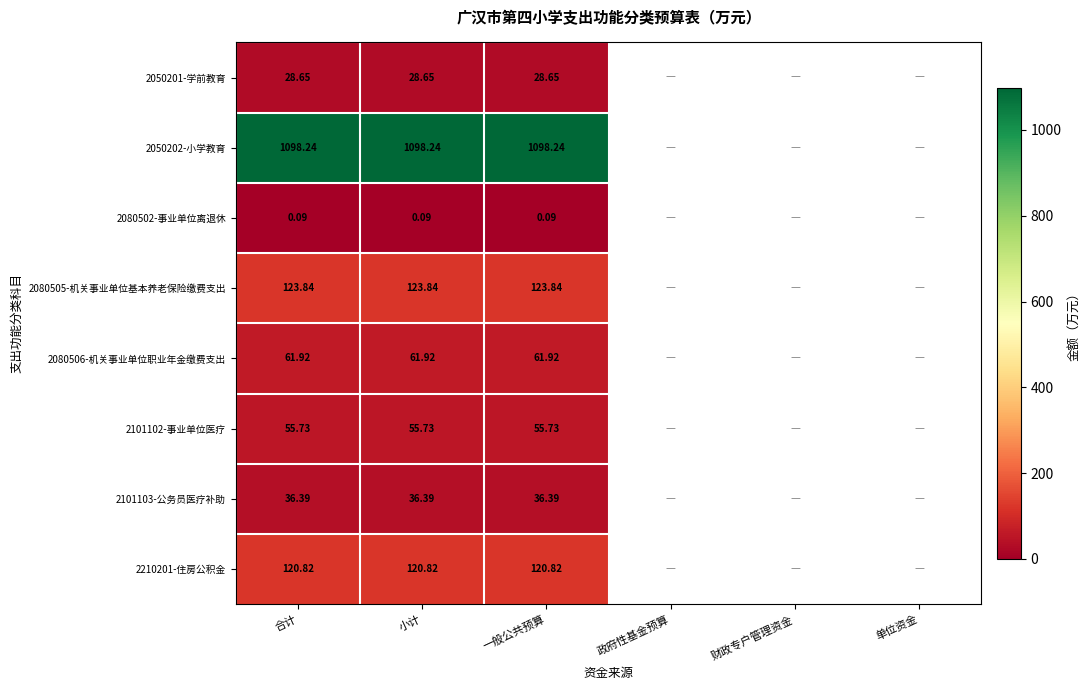

Which category has the lowest value in the 2101103-公务员医疗补助 series?

合计